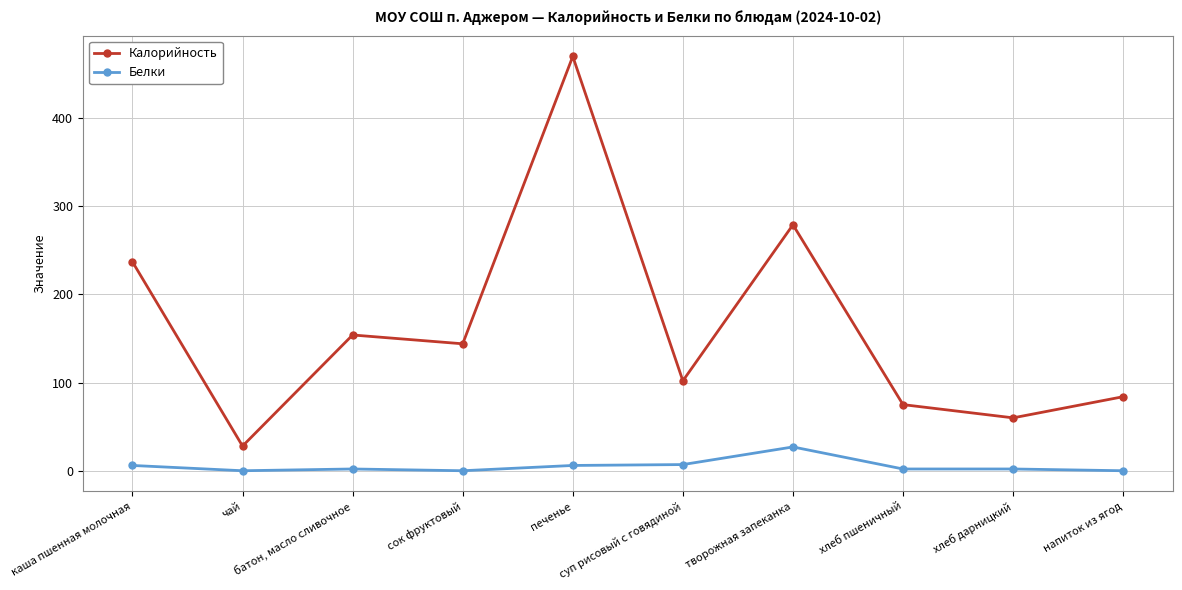

Rank the series by their maximum value, from highest to lowest.

Калорийность, Белки